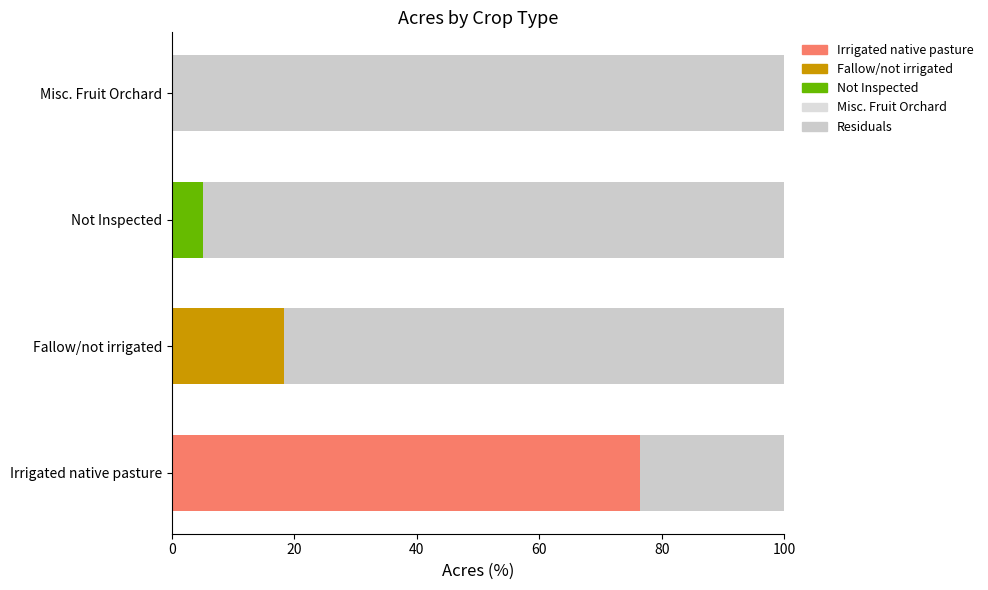

Reading left to right, list all the values displayed in this chart.

Irrigated native pasture: 76.5	0.0	0.0	0.0
Fallow/not irrigated: 0.0	18.3	0.0	0.0
Not Inspected: 0.0	0.0	5.1	0.0
Misc. Fruit Orchard: 0.0	0.0	0.0	0.1
Residuals: 23.5	81.7	94.9	99.9